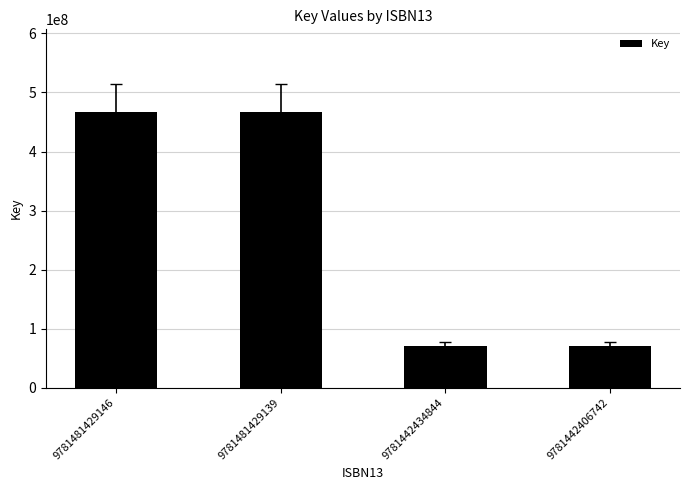

What is the value of the 1st bar from the left?

466908836